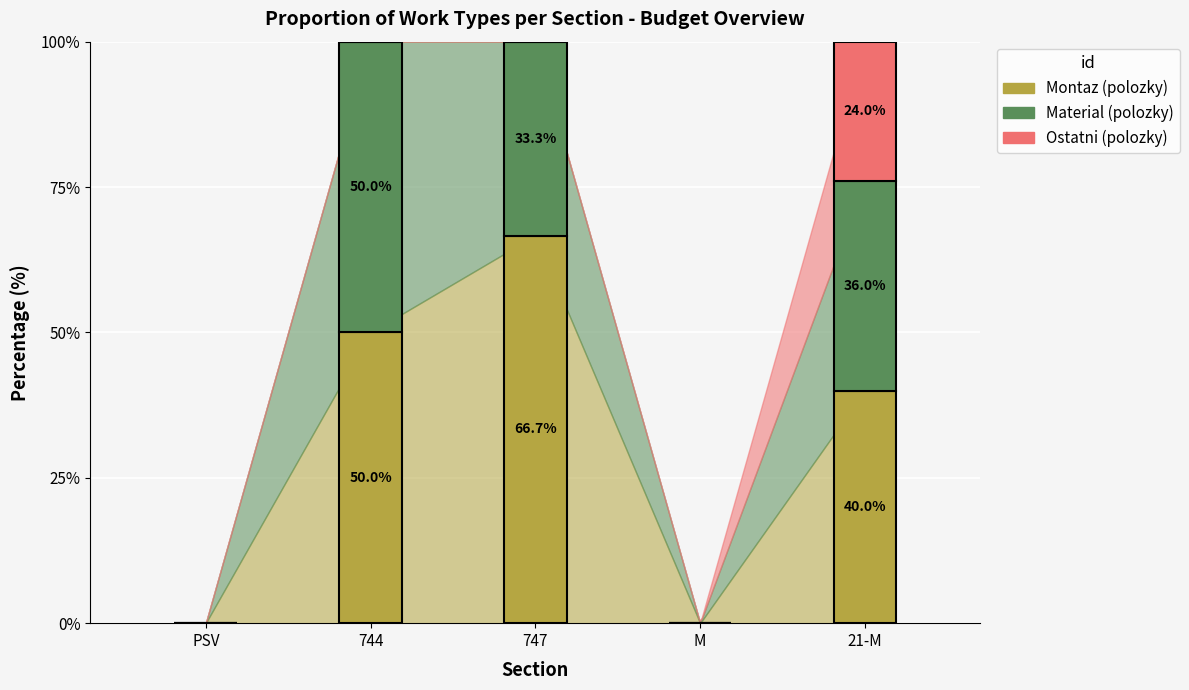

What are all the series names shown in the legend?

Montaz (polozky), Material (polozky), Ostatni (polozky)